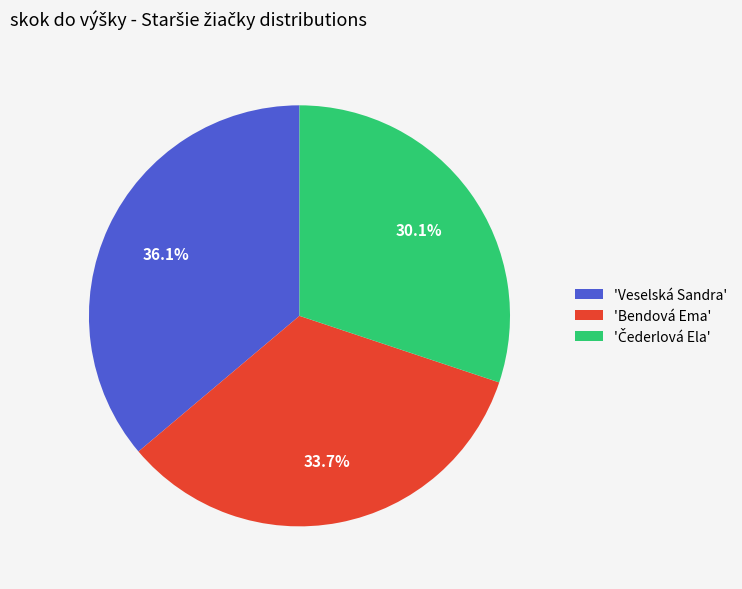

Is there any slice that represents more than half of the pie?

No